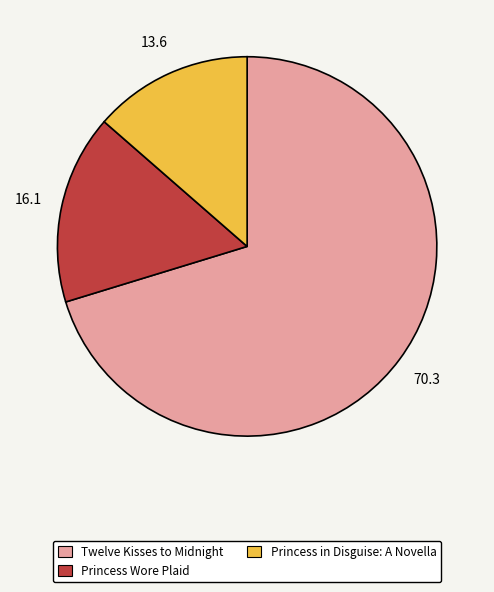

What is the ratio of the value at Princess in Disguise: A Novella to the value at Princess Wore Plaid?

0.8